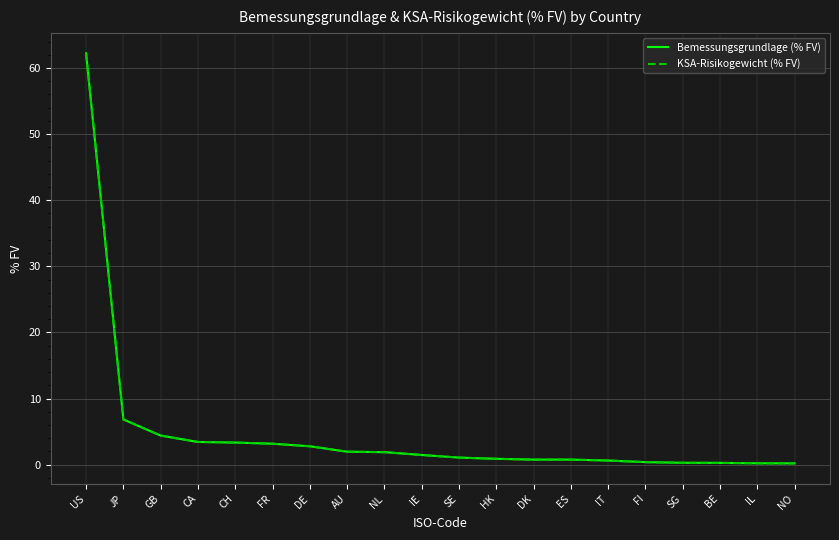

Is it true that Bemessungsgrundlage (% FV) equals 1.1 at DK?

False